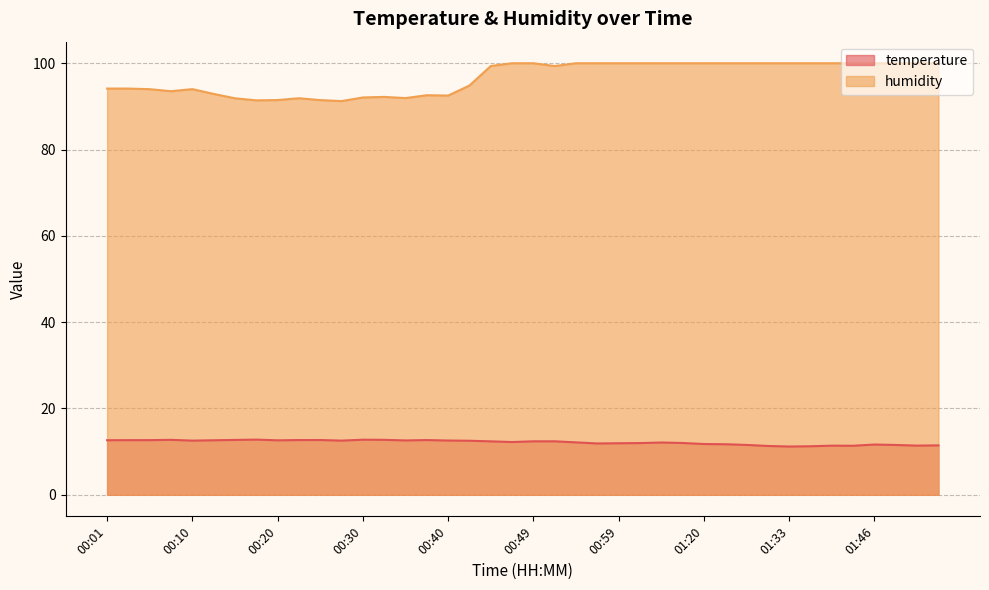

What is the spread (max minus min) of values at 01:56?

88.5